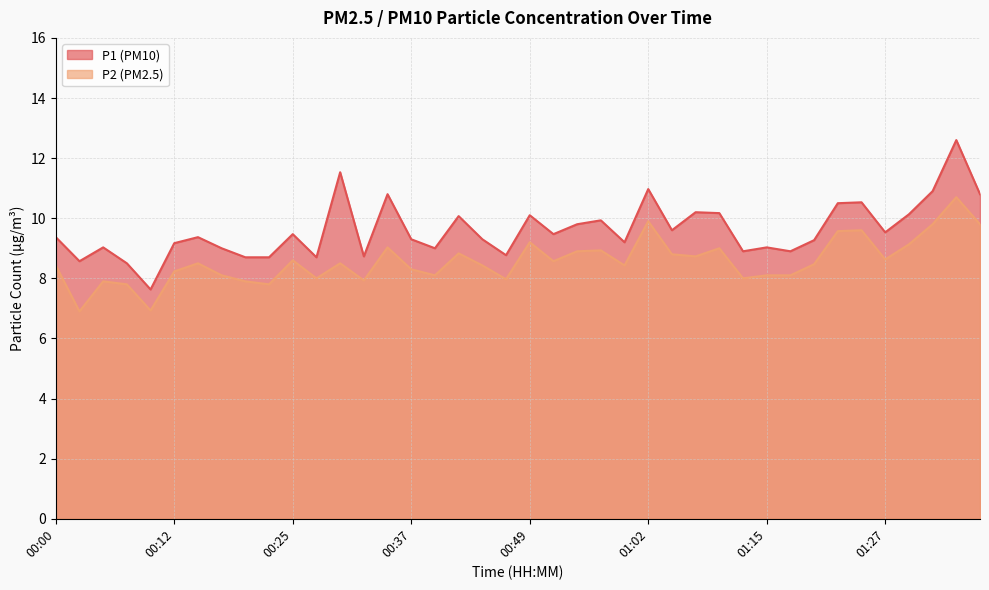

List the labels in order of P1 value, smallest first.

00:10, 00:07, 00:02, 00:20, 00:22, 00:27, 00:32, 00:47, 01:12, 01:17, 00:17, 00:39, 00:05, 01:15, 00:12, 00:59, 01:20, 00:37, 00:44, 00:00, 00:15, 00:25, 00:52, 01:27, 01:04, 00:54, 00:57, 00:42, 00:49, 01:30, 01:09, 01:07, 01:22, 01:25, 00:35, 01:37, 01:32, 01:02, 00:30, 01:35